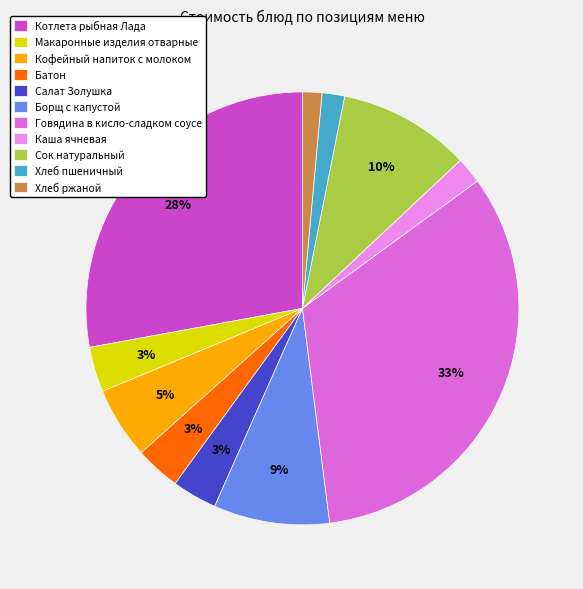

Count the number of slices in the pie.

11